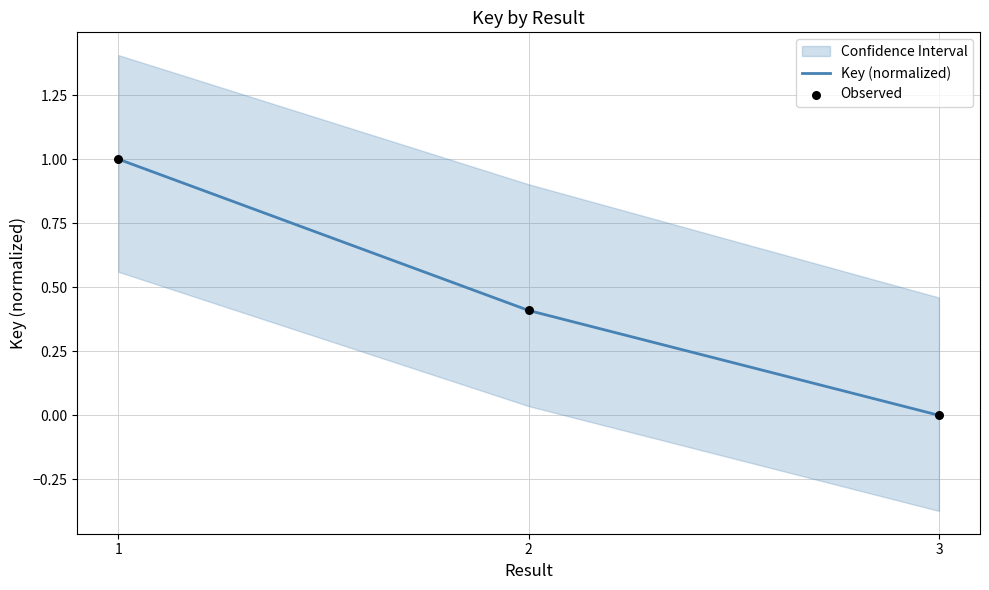

Which series has the largest total across all categories?

Key (normalized)